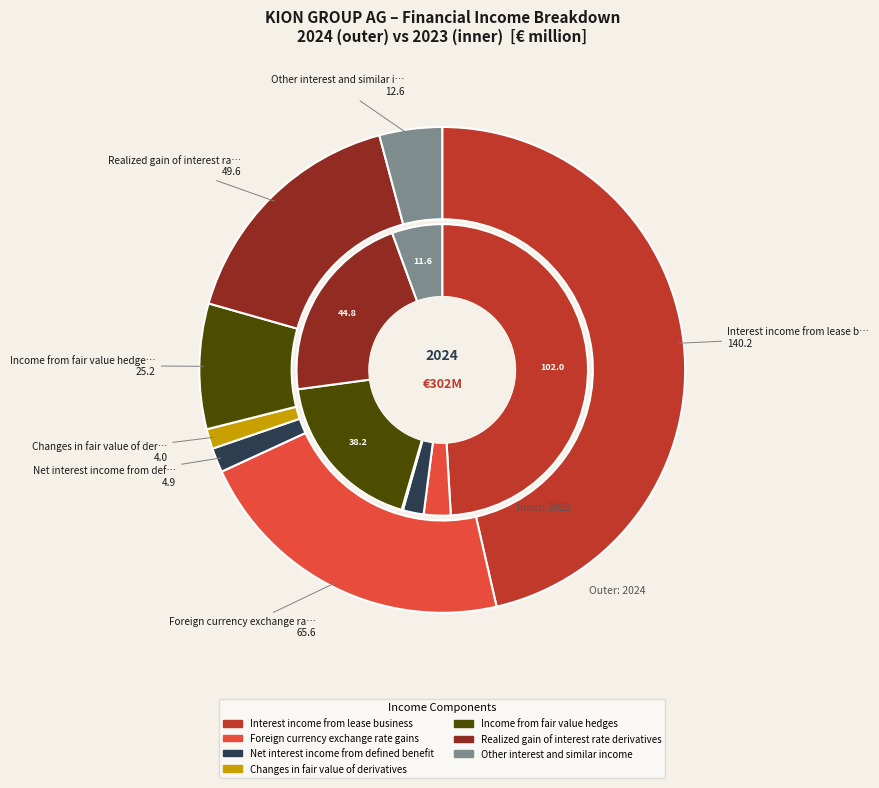

To the nearest percent, what portion does 6 represent?

6%